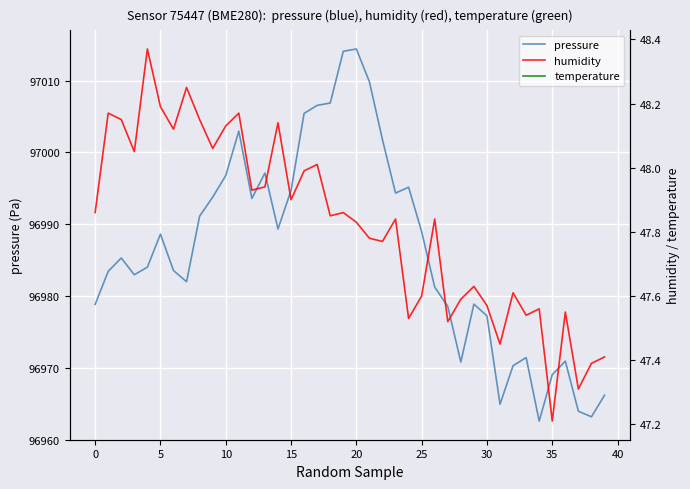

How many lines are shown in the chart?

3